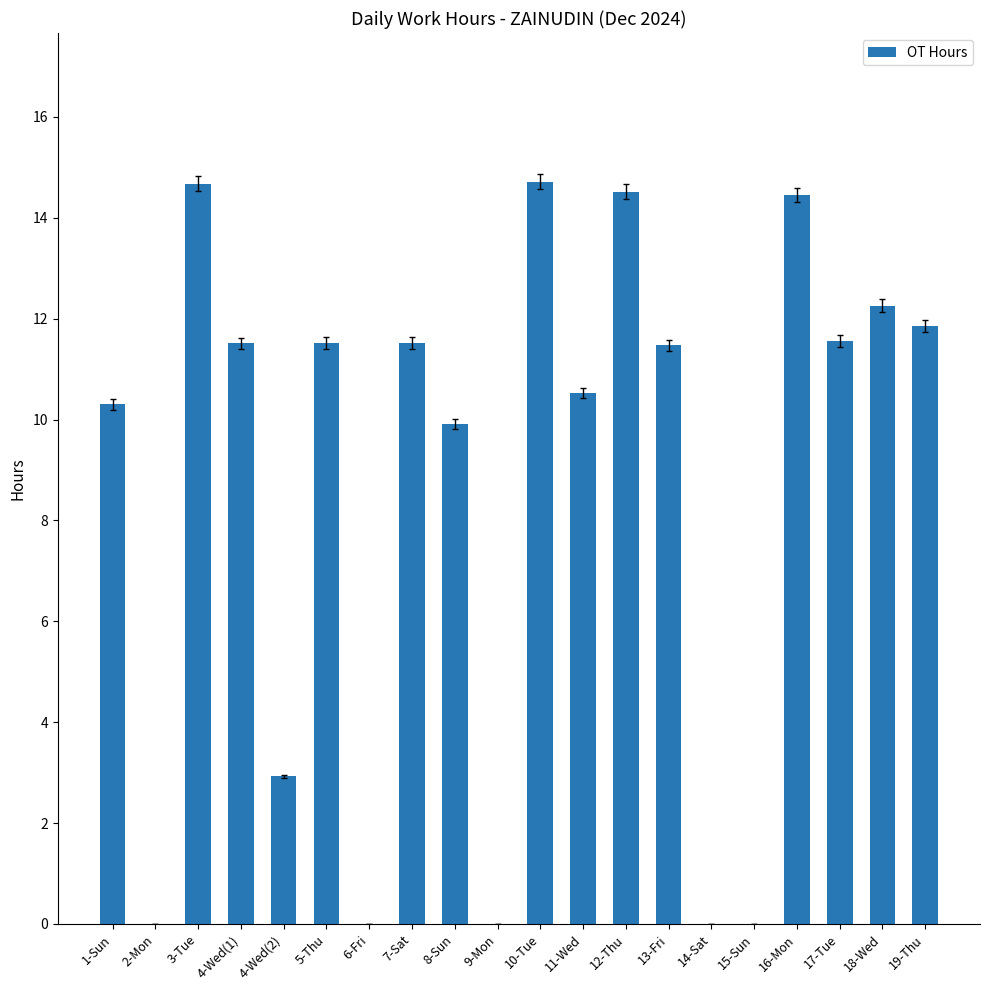

Between 2-Mon and 4-Wed(1), which is larger?

4-Wed(1)